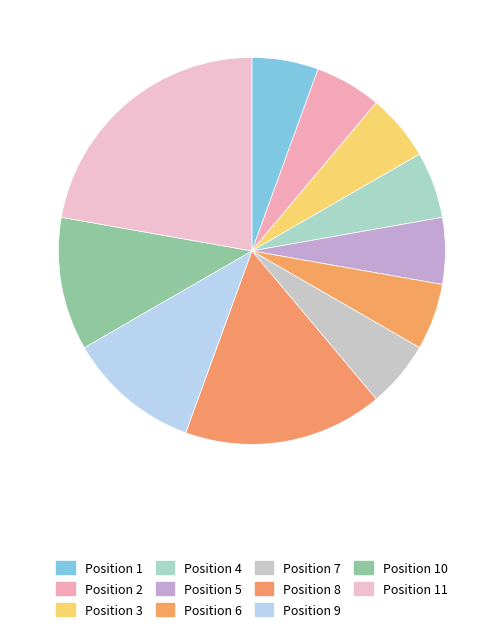

How many segments does this pie chart have?

11